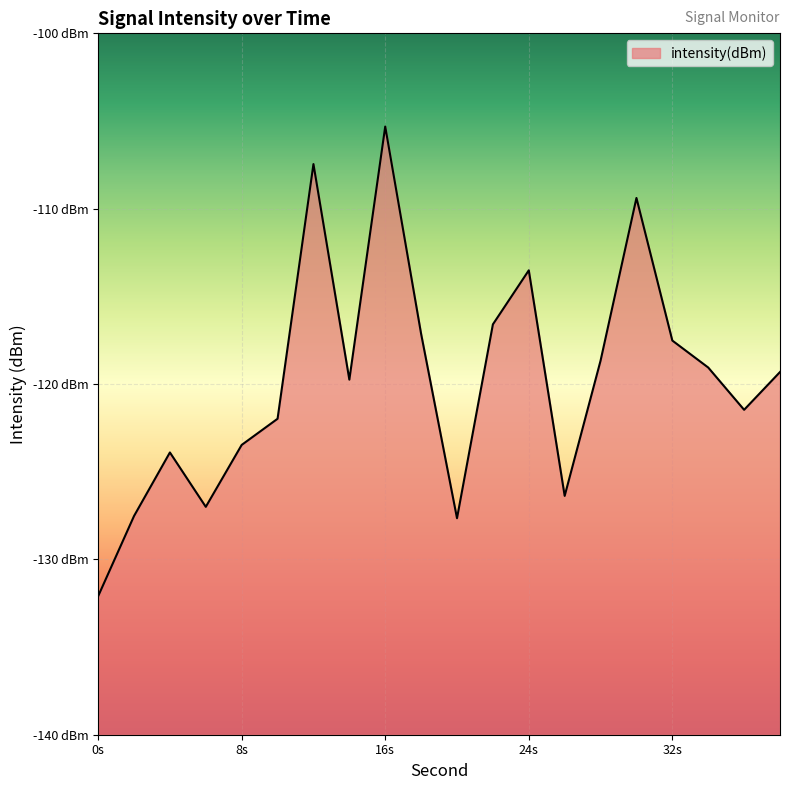

What is the minimum value shown in the chart?

-132.1